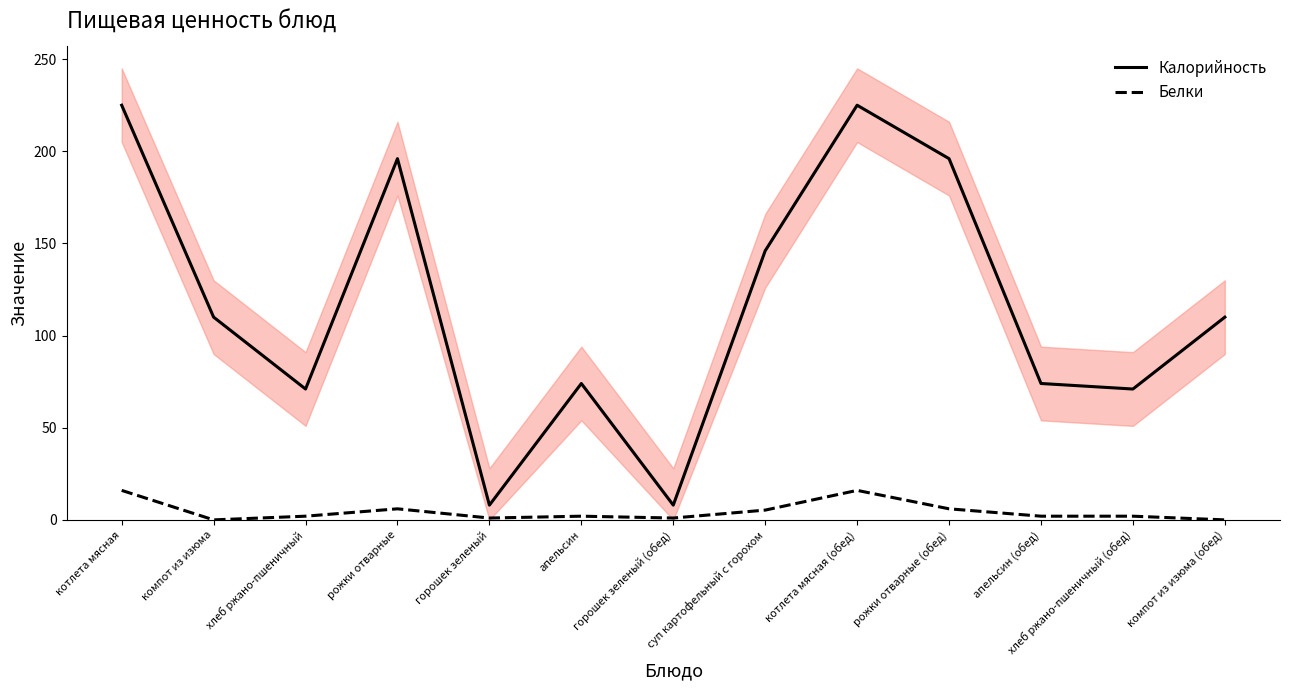

Between горошек зеленый (обед) and котлета мясная, which is larger?

котлета мясная